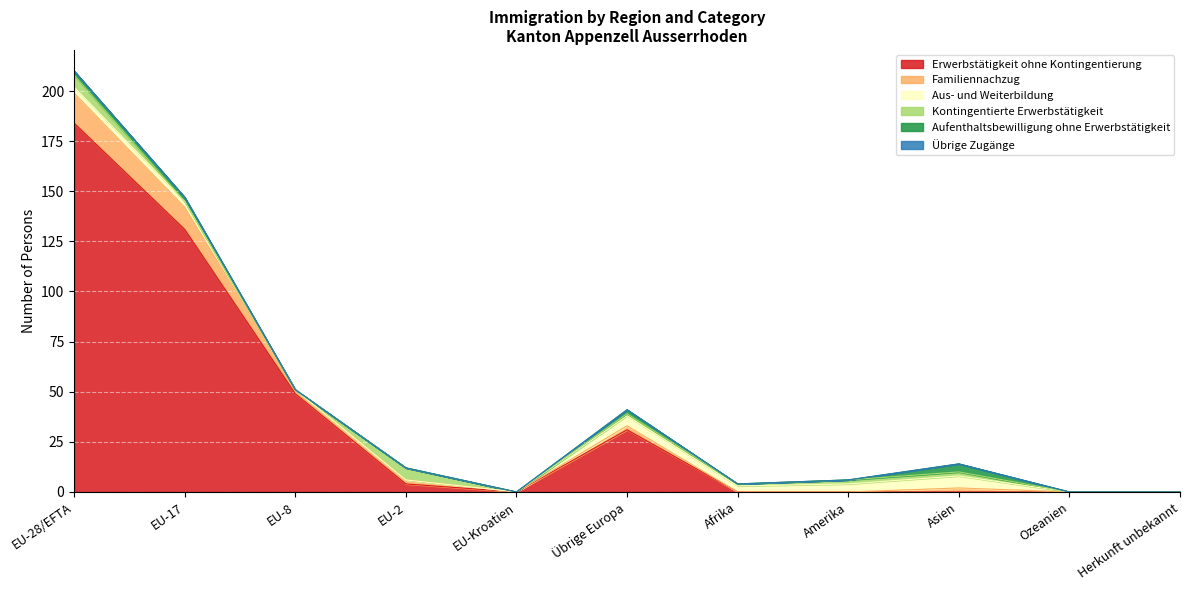

How many distinct data groups are displayed?

6